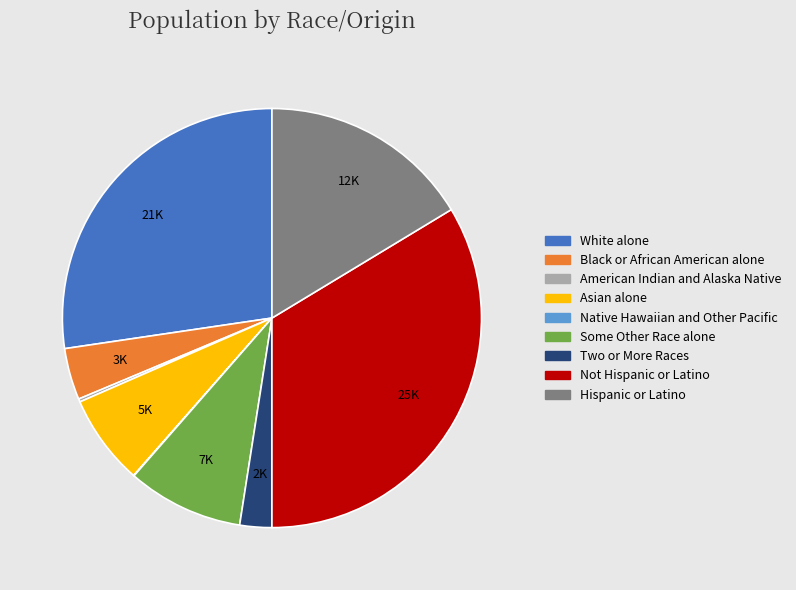

The Some Other Race alone slice represents 17% of the pie. True or false?

False